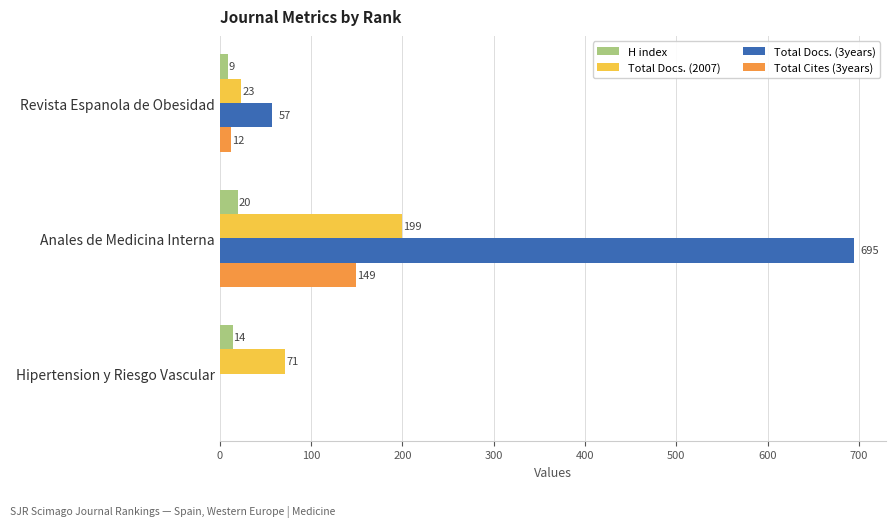

What value does the Total Docs. (3years) series have at Revista Espanola de Obesidad, to the nearest 100?

100